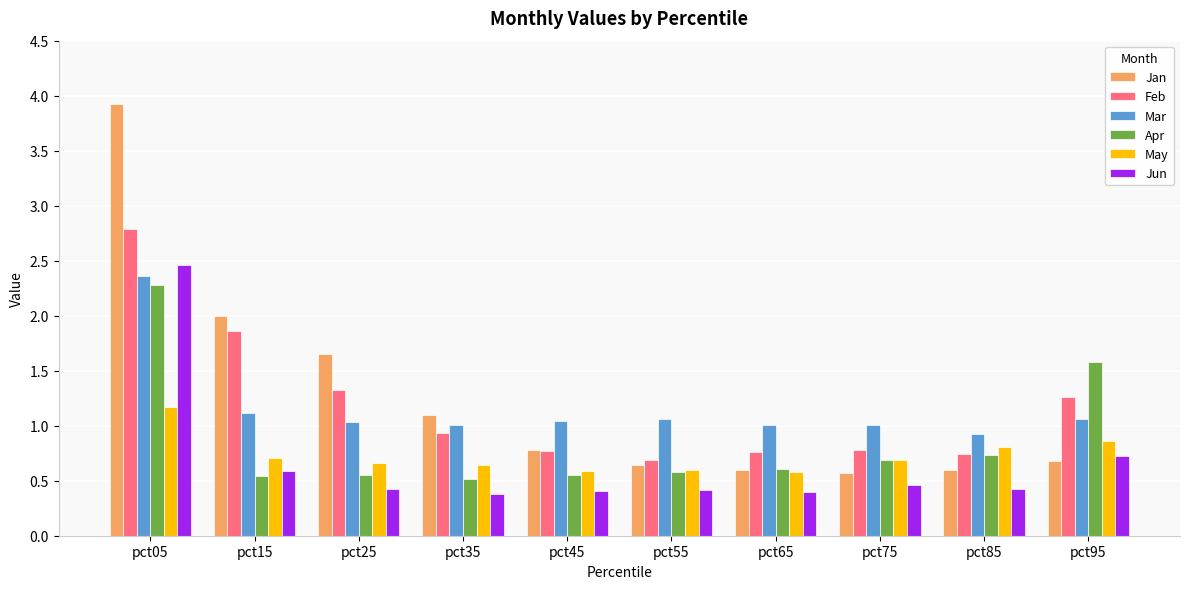

Between pct05 and pct45, which series saw the biggest shift?

Jan